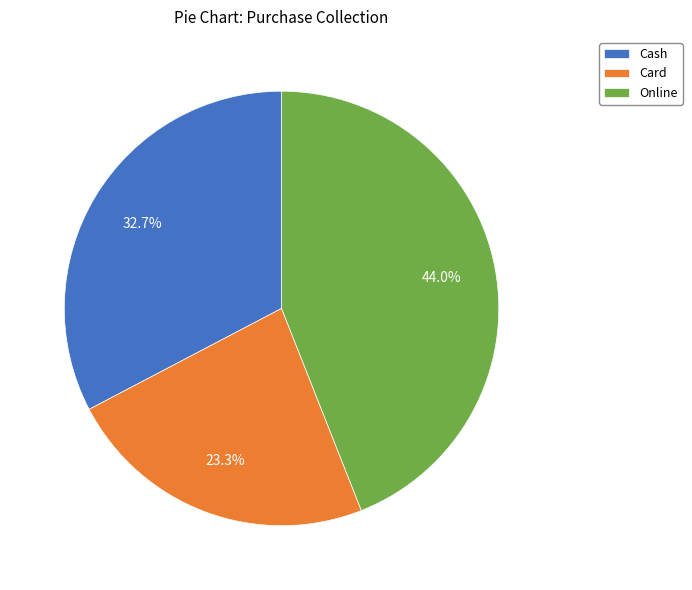

What is the ratio of the value at Card to the value at Online?

0.5